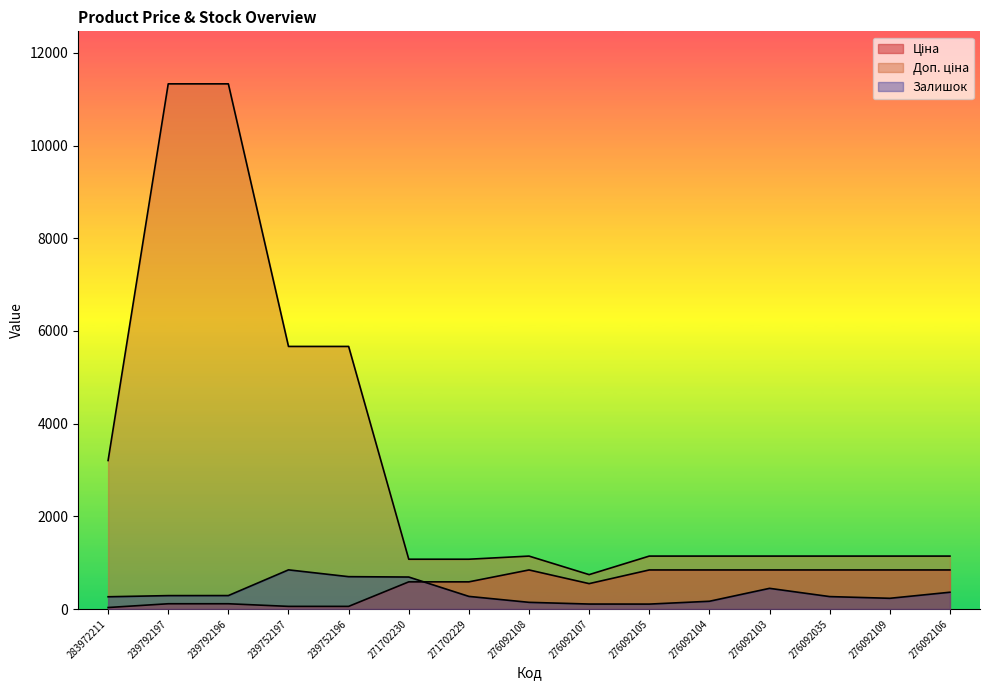

Which series has the widest spread of values?

Доп. ціна